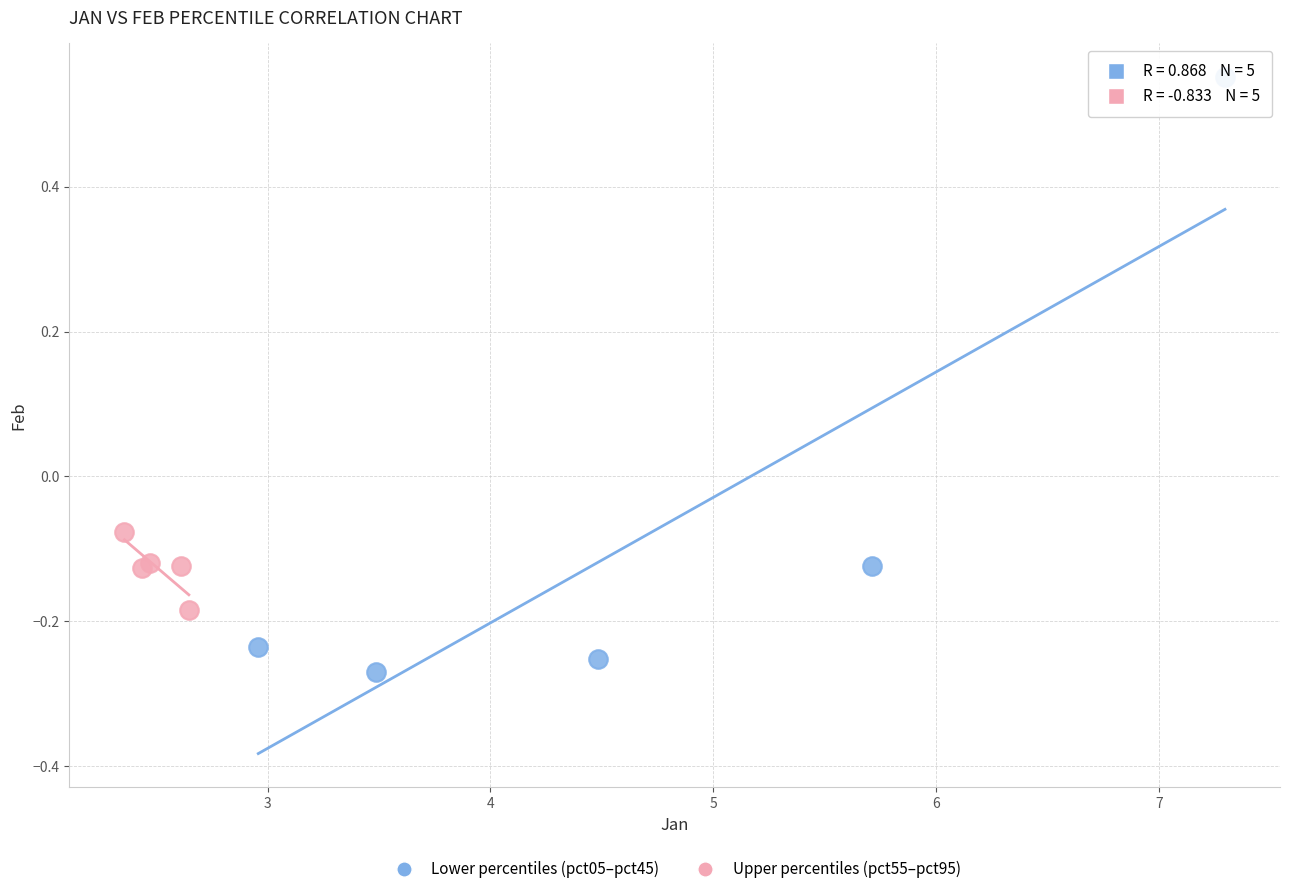

Which series contains the lowest Y value?

Lower percentiles (pct05–pct45)